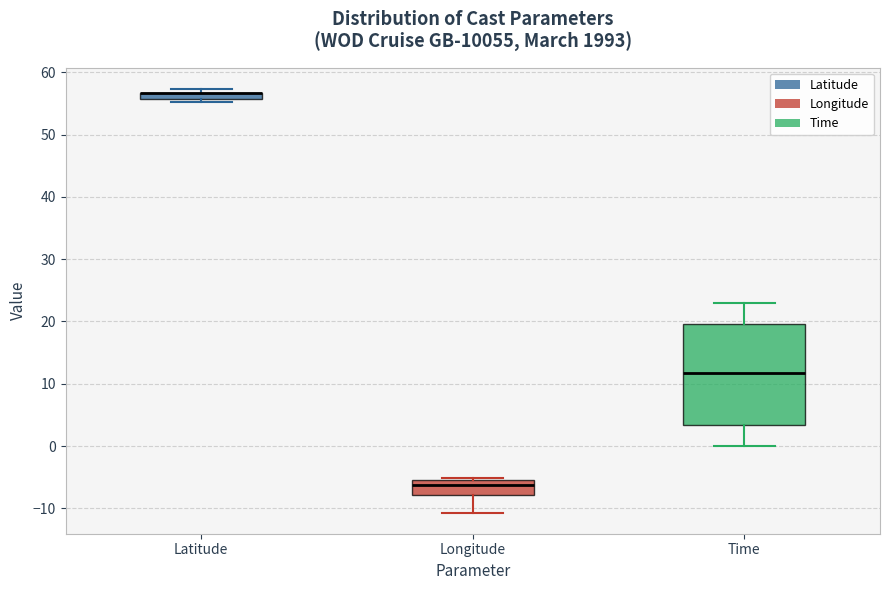

Comparing the boxes themselves (not the whiskers), which one is the tallest?

Time